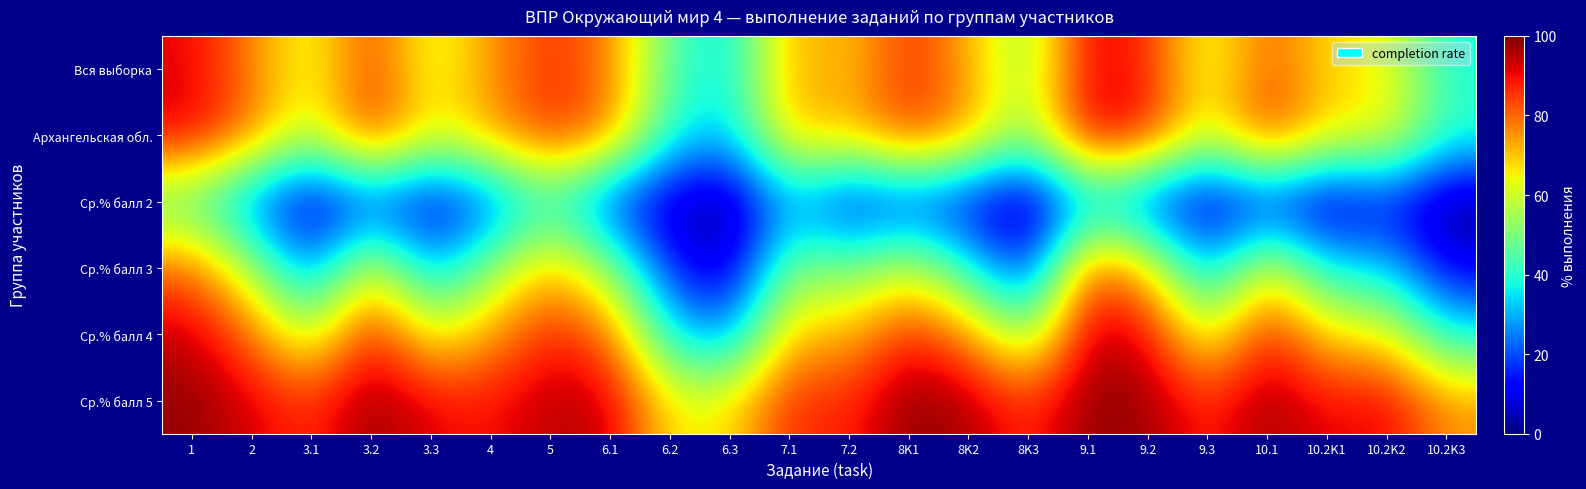

Reading left to right, transcribe all the data shown in this chart.

Вся выборка: 1=90.9	2=77.3	3.1=60.9	3.2=85.2	3.3=60.0	4=75.1	5=85.8	6.1=78.0	6.2=45.0	6.3=33.6	7.1=74.0	7.2=69.3	8K1=86.5	8K2=72.7	8K3=52.0	9.1=92.4	9.2=86.9	9.3=60.1	10.1=81.9	10.2K1=67.1	10.2K2=64.5	10.2K3=38.0
Архангельская обл.: 1=92.8	2=78.9	3.1=58.0	3.2=88.3	3.3=63.9	4=74.1	5=87.2	6.1=79.0	6.2=39.4	6.3=32.1	7.1=72.4	7.2=71.0	8K1=86.6	8K2=74.9	8K3=52.8	9.1=94.5	9.2=89.1	9.3=60.4	10.1=87.9	10.2K1=67.4	10.2K2=66.9	10.2K3=41.8
Ср.% балл 2: 1=43.4	2=22.4	3.1=5.3	3.2=17.1	3.3=7.9	4=19.7	5=39.5	6.1=15.8	6.2=5.3	6.3=0.0	7.1=28.9	7.2=10.5	8K1=15.8	8K2=10.5	8K3=0.0	9.1=28.9	9.2=15.8	9.3=5.3	10.1=13.2	10.2K1=2.6	10.2K2=13.2	10.2K3=0.0
Ср.% балл 3: 1=80.5	2=56.1	3.1=23.3	3.2=65.9	3.3=28.4	4=52.0	5=72.7	6.1=53.4	6.2=15.5	6.3=4.8	7.1=51.4	7.2=48.5	8K1=61.0	8K2=38.8	8K3=13.8	9.1=84.4	9.2=69.3	9.3=28.1	10.1=66.1	10.2K1=35.4	10.2K2=33.5	10.2K3=9.9
Ср.% балл 4: 1=93.9	2=79.7	3.1=56.0	3.2=90.5	3.3=62.5	4=74.2	5=88.0	6.1=79.8	6.2=35.6	6.3=25.7	7.1=71.9	7.2=70.9	8K1=88.5	8K2=75.9	8K3=50.1	9.1=95.7	9.2=91.2	9.3=58.6	10.1=90.0	10.2K1=67.1	10.2K2=65.6	10.2K3=37.0
Ср.% балл 5: 1=98.2	2=92.2	3.1=85.8	3.2=98.1	3.3=91.1	4=89.0	5=95.0	6.1=94.2	6.2=65.0	6.3=66.4	7.1=87.5	7.2=86.6	8K1=99.0	8K2=96.1	8K3=85.5	9.1=98.6	9.2=97.4	9.3=86.4	10.1=97.5	10.2K1=89.6	10.2K2=92.3	10.2K3=75.2